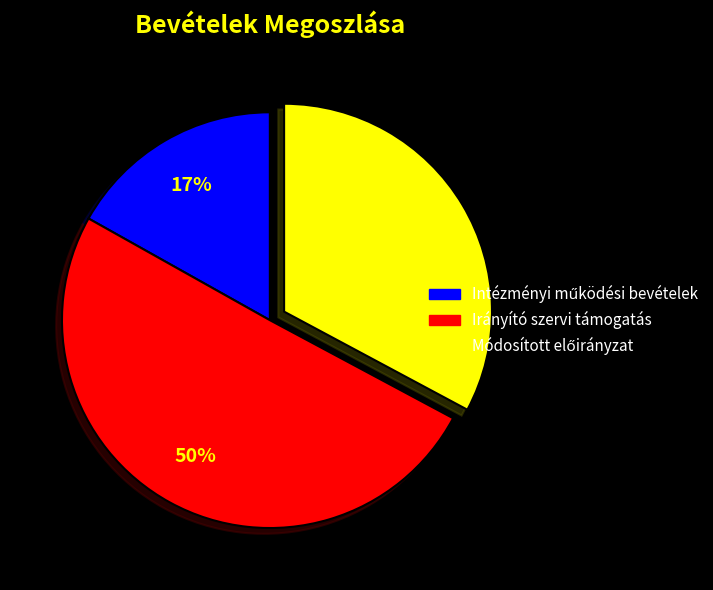

Which slice is the largest?

Irányító szervi támogatás